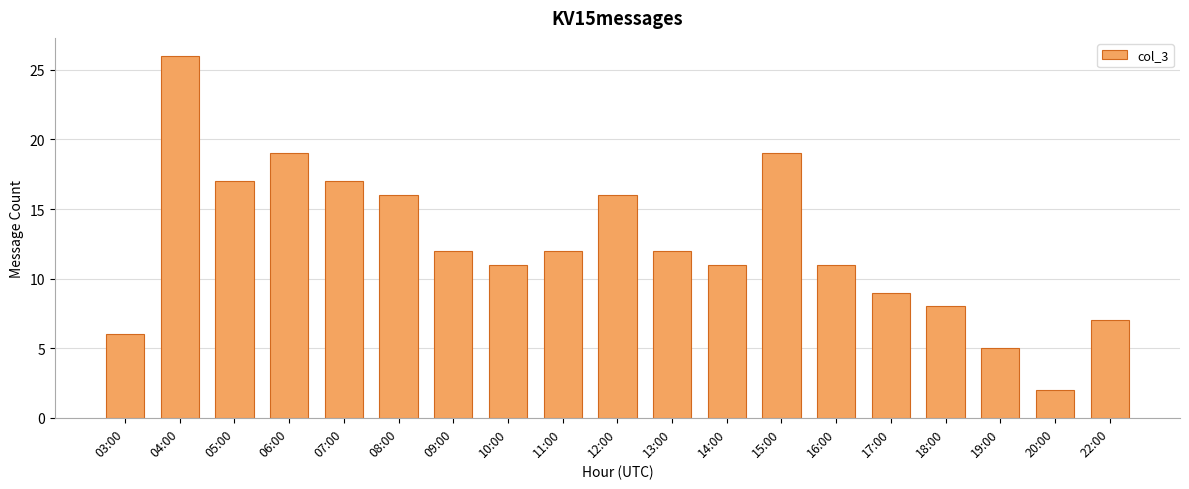

What is the change in value from 06:00 to 22:00?

-12